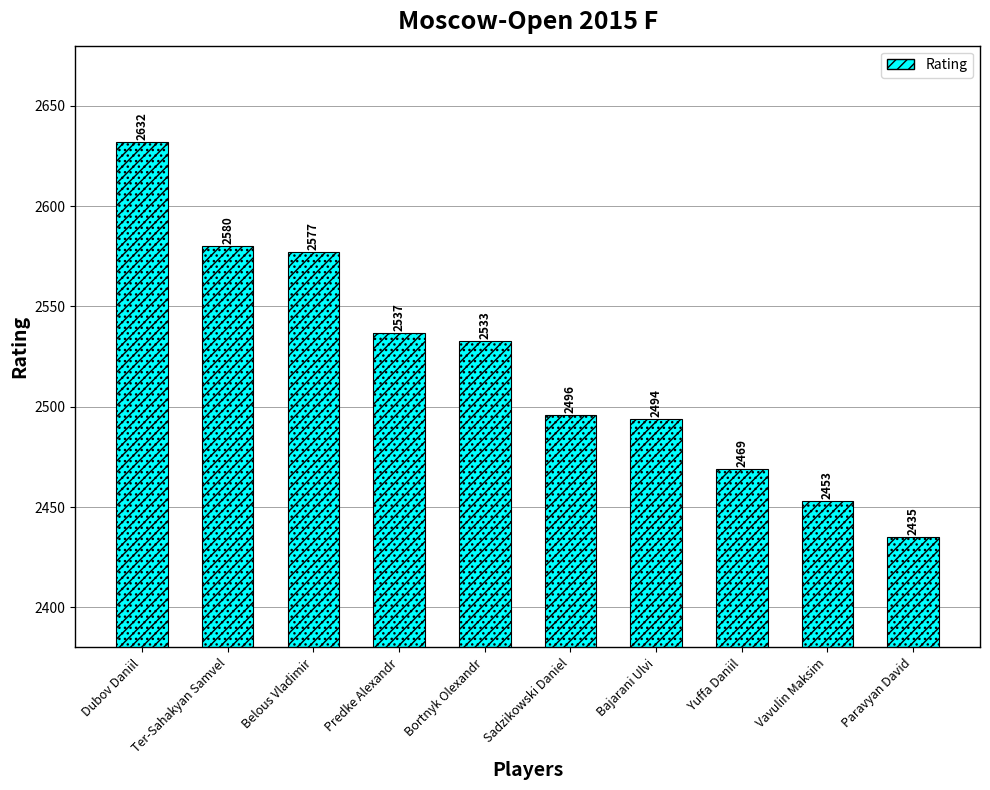

What is the value of the 6th bar from the left?

2496